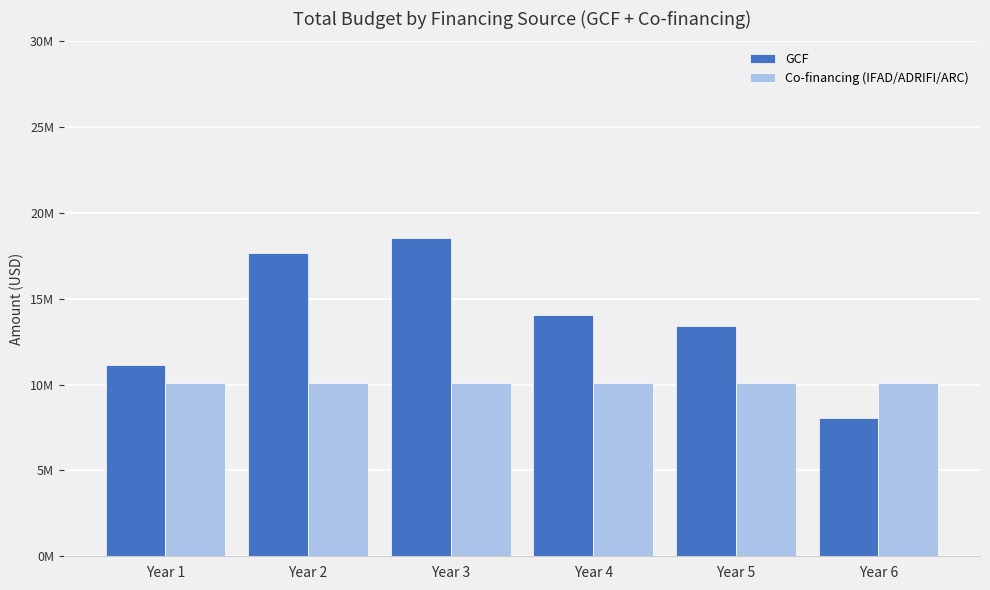

What are all the series names shown in the legend?

GCF, Co-financing (IFAD/ADRIFI/ARC)